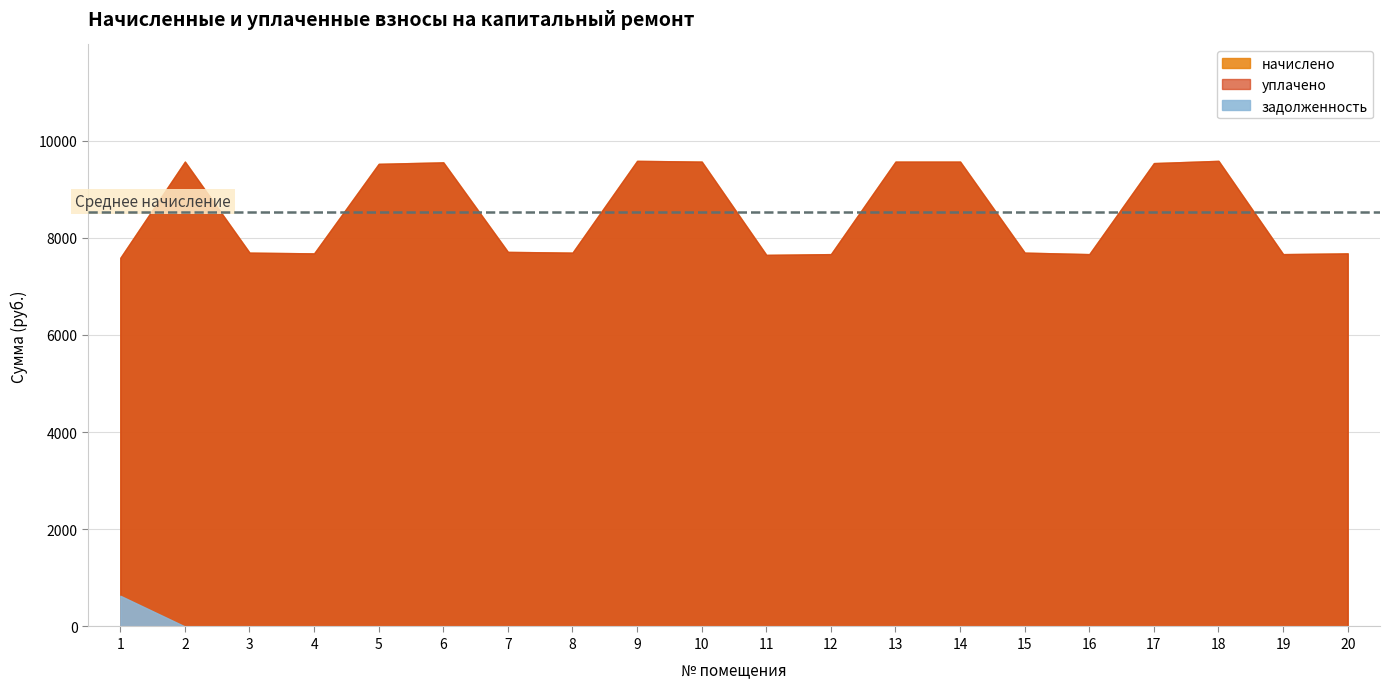

What is the difference between the second highest and minimum values in the уплачено series?

1996.8